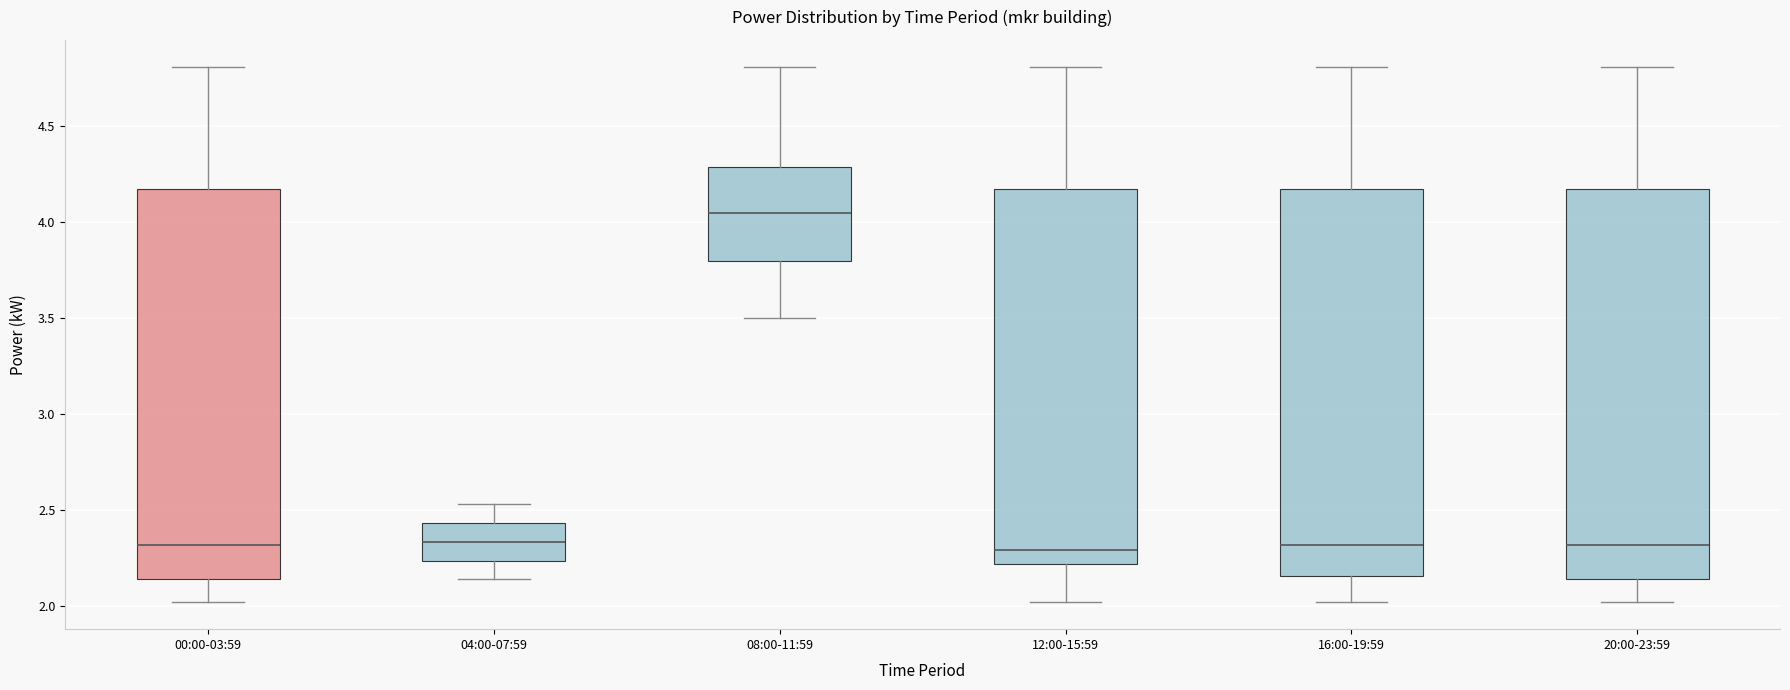

Reading left to right, read every box against the y-axis: the position of its median line, the range the box covers, and the ends of its whiskers. The values are not printed on the chart, so give them approximately, as read against the axis.

00:00-03:59: median 2.30, box 2.15 to 4.15, whiskers 2.00 to 4.80
04:00-07:59: median 2.35, box 2.25 to 2.45, whiskers 2.15 to 2.55
08:00-11:59: median 4.05, box 3.80 to 4.30, whiskers 3.50 to 4.80
12:00-15:59: median 2.30, box 2.20 to 4.15, whiskers 2.00 to 4.80
16:00-19:59: median 2.30, box 2.15 to 4.15, whiskers 2.00 to 4.80
20:00-23:59: median 2.30, box 2.15 to 4.15, whiskers 2.00 to 4.80